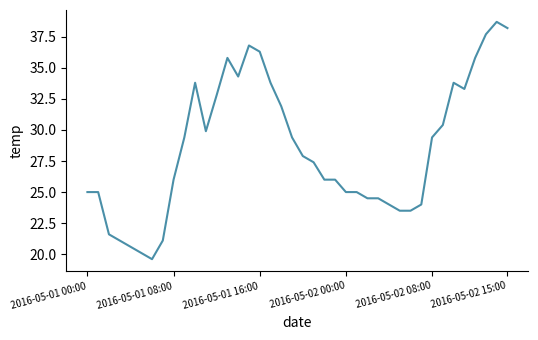

What is the minimum value shown in the chart?

19.6